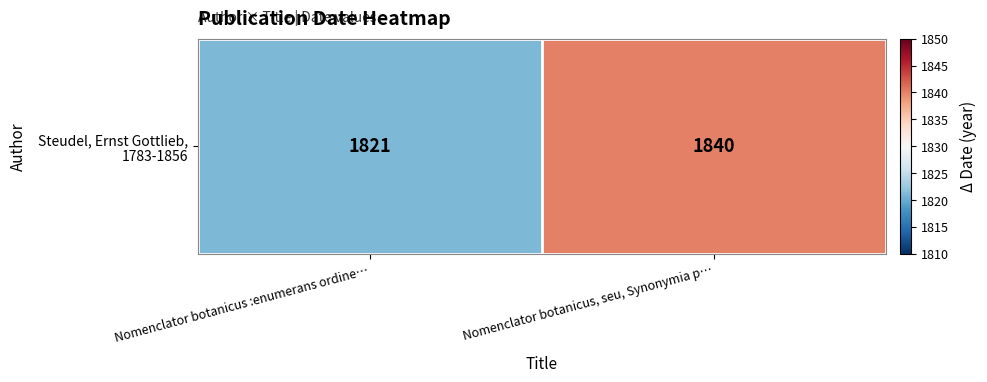

How many data points does each series have?

2